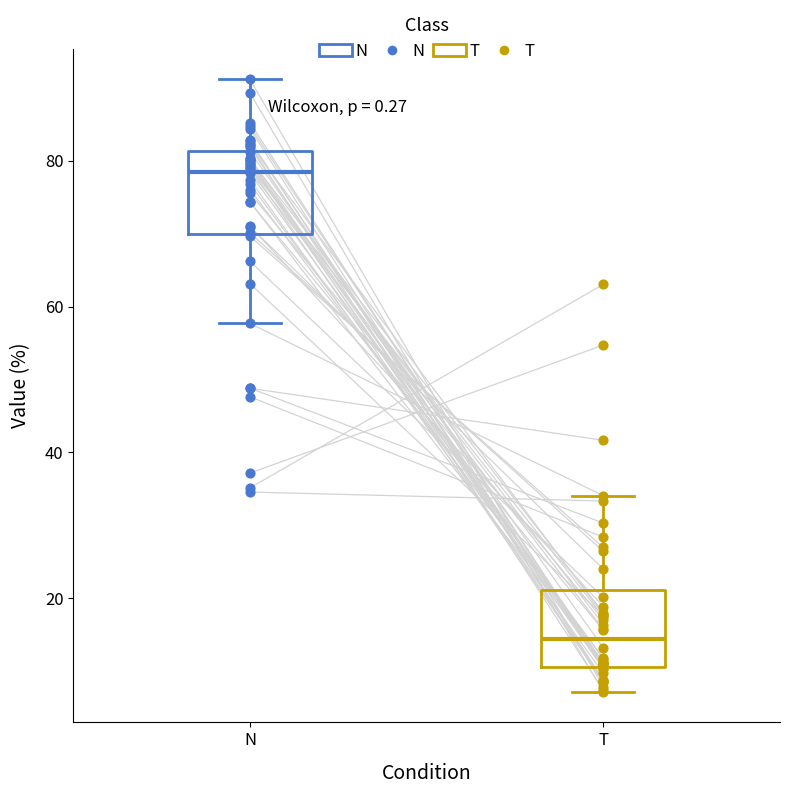

Where is the upper edge of the box for T on the y-axis? The values are not printed on the chart, so give them approximately, as read against the axis.

22